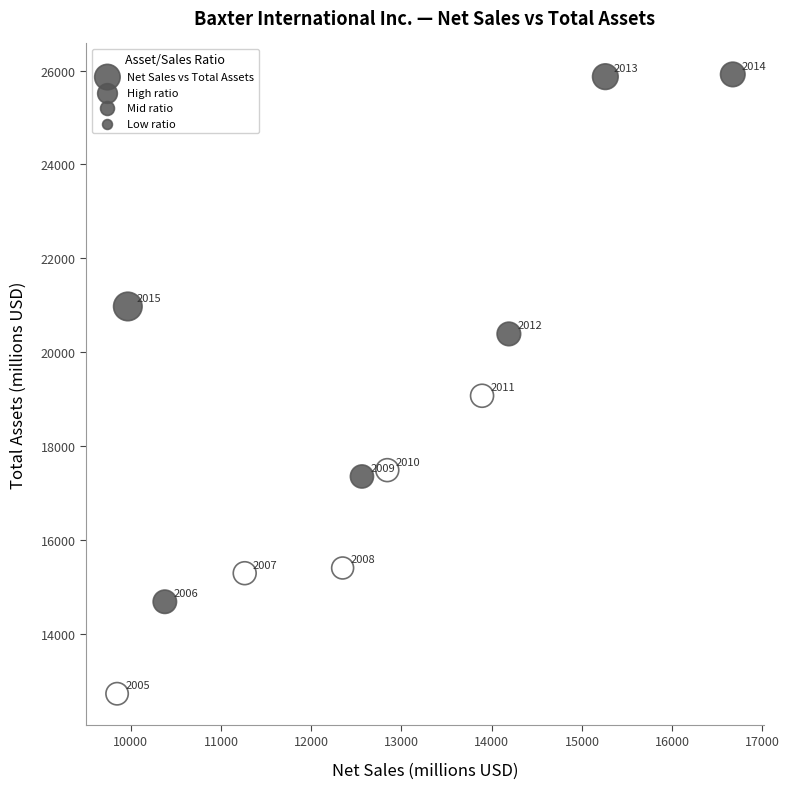

What is the range of X values (max minus min)?

6822